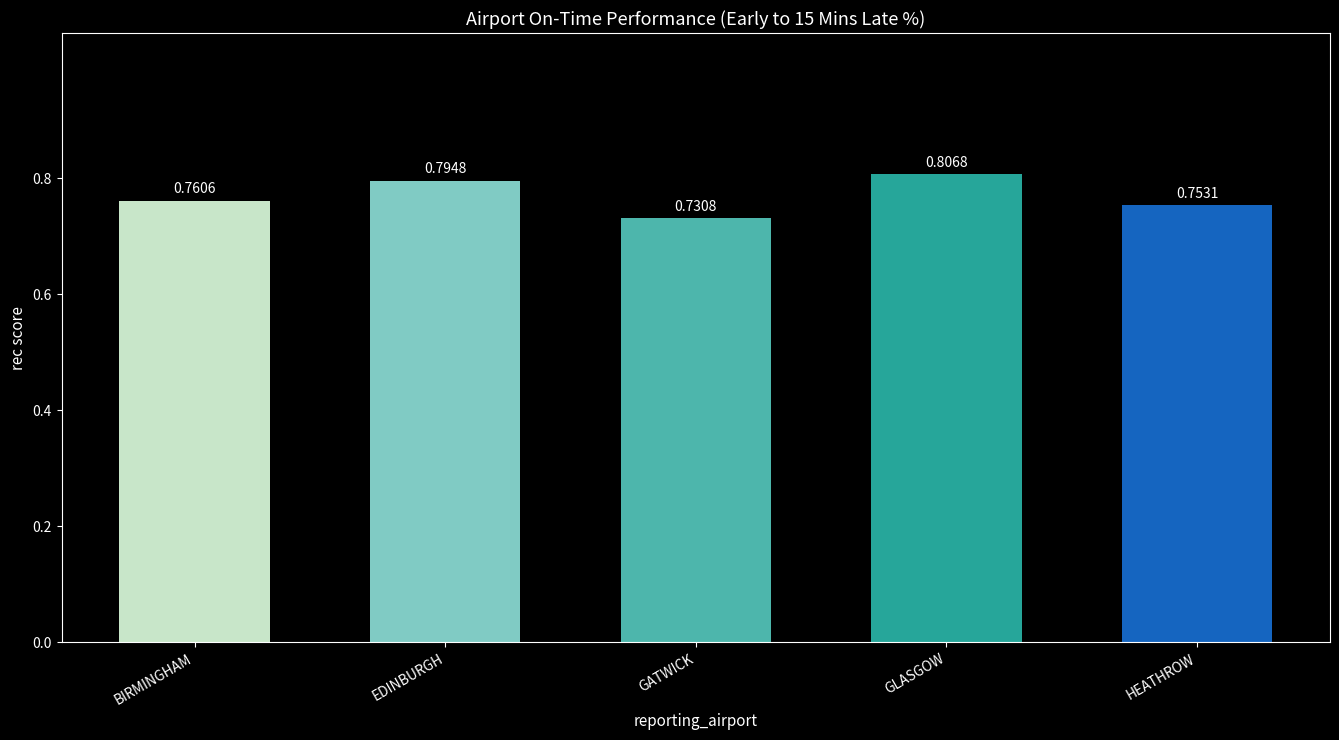

Which category has the lowest value across all series?

GATWICK